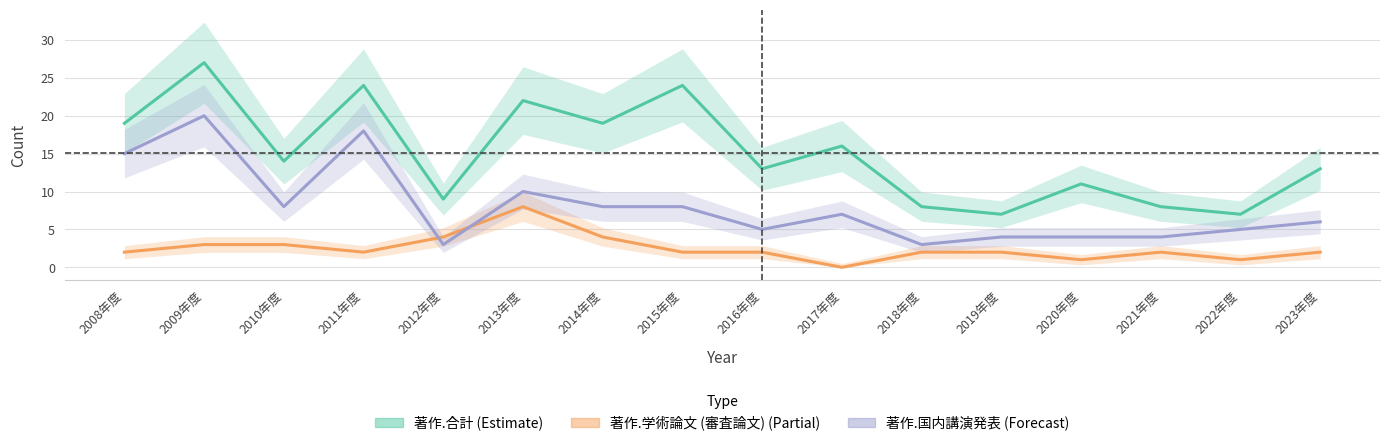

At which category is the sum across all series the highest?

2009年度